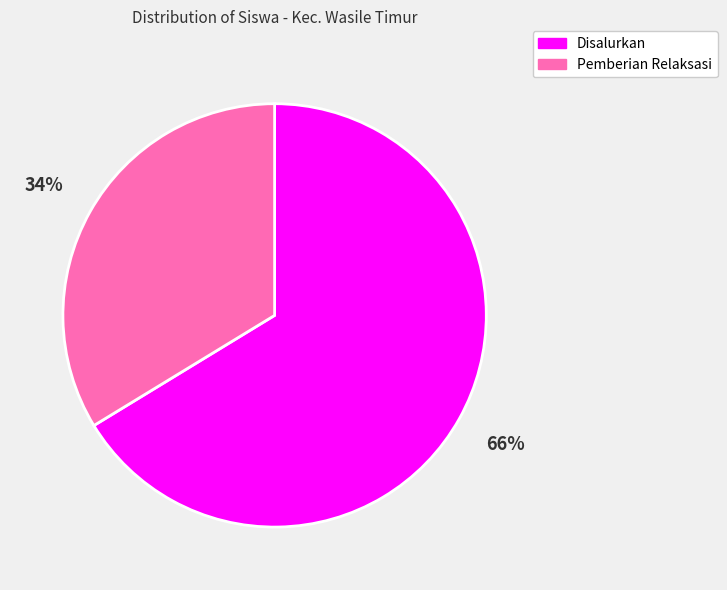

Which slice is the largest?

Disalurkan